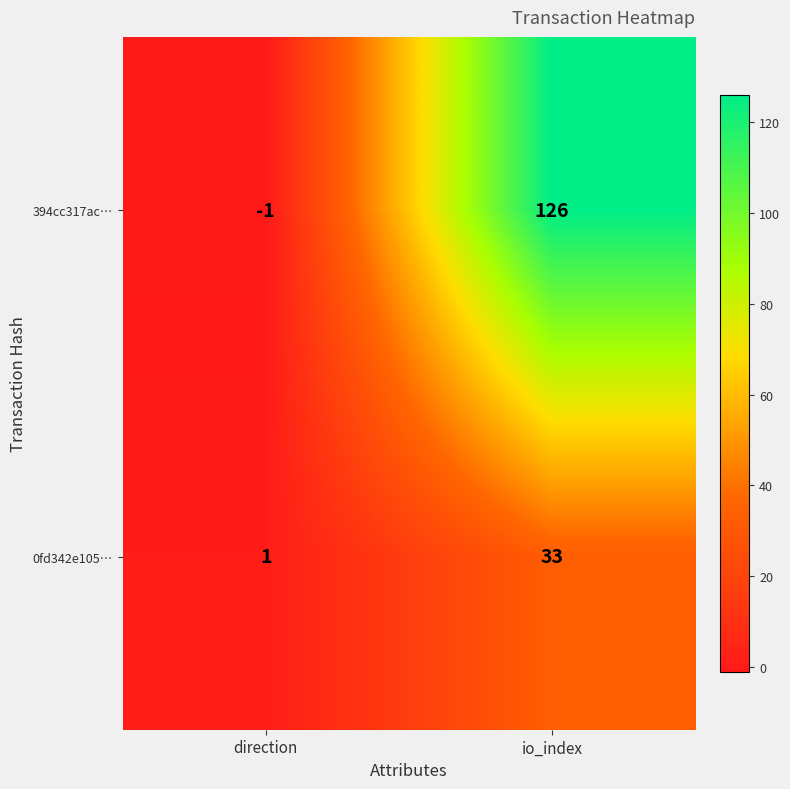

At which label is 0fd342e105… closest to 17?

direction